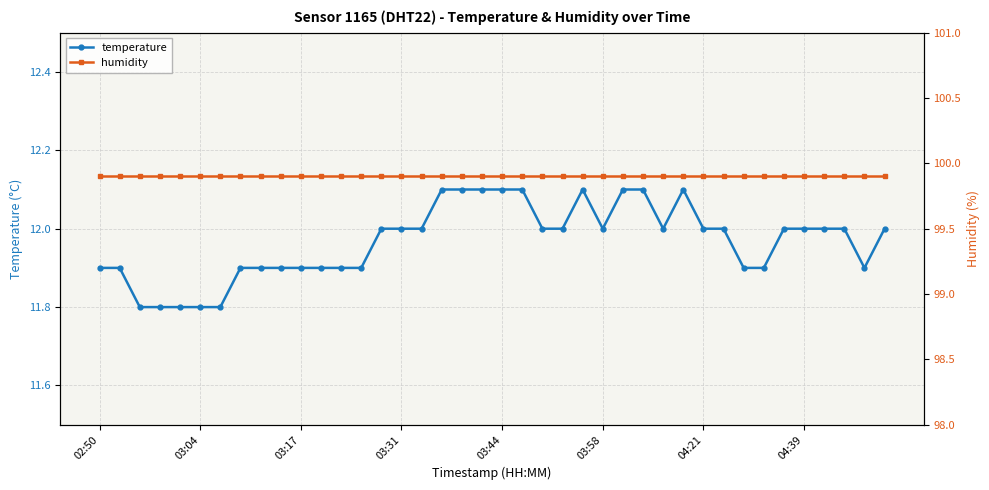

What is the difference between the temperature values at 29 and 32?

0.2